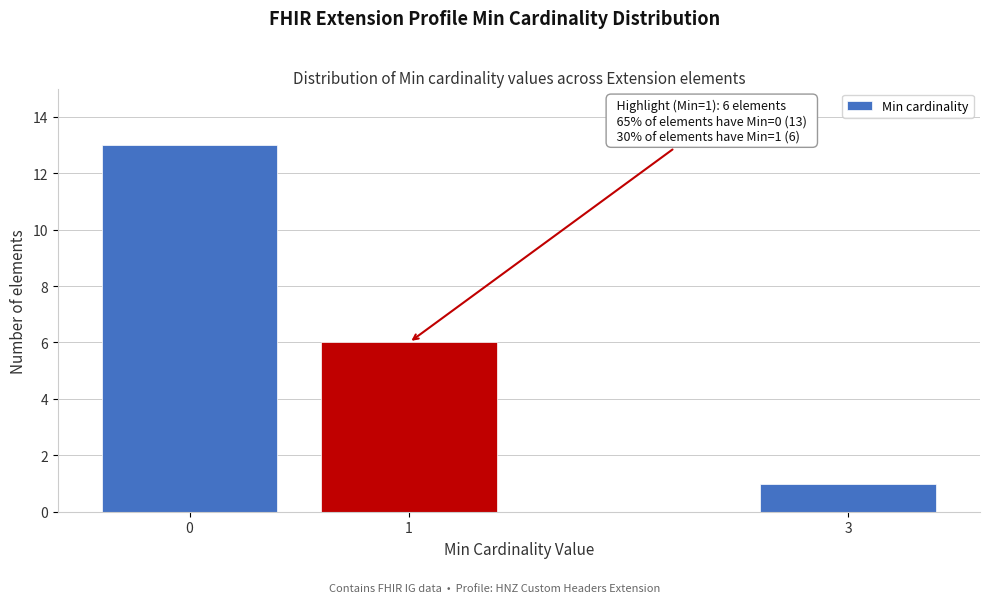

Reading right to left, transcribe all the data shown in this chart.

1	6	13